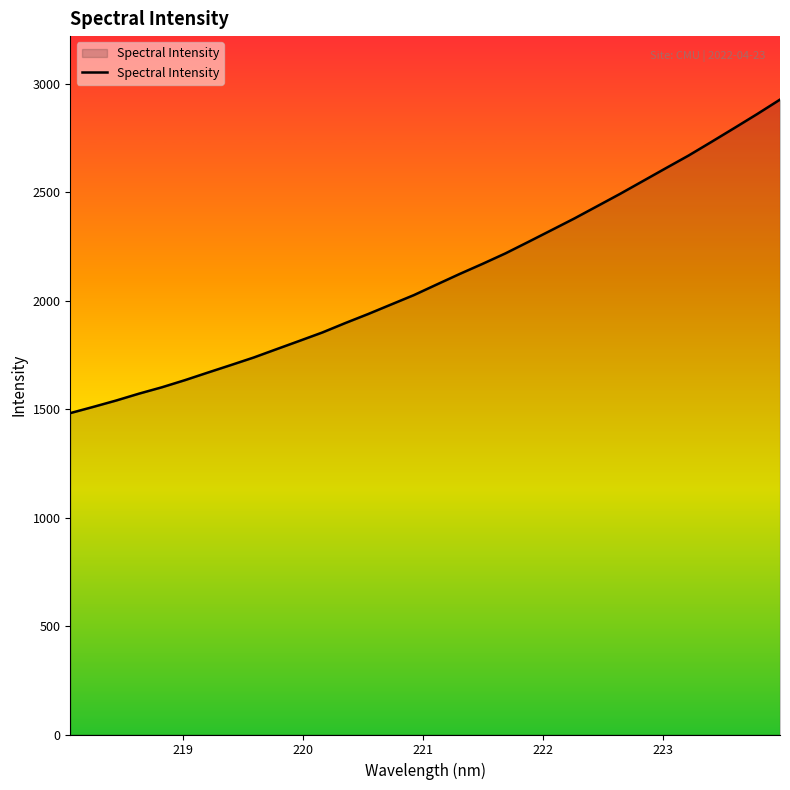

What is the minimum value shown in the chart?

1481.3